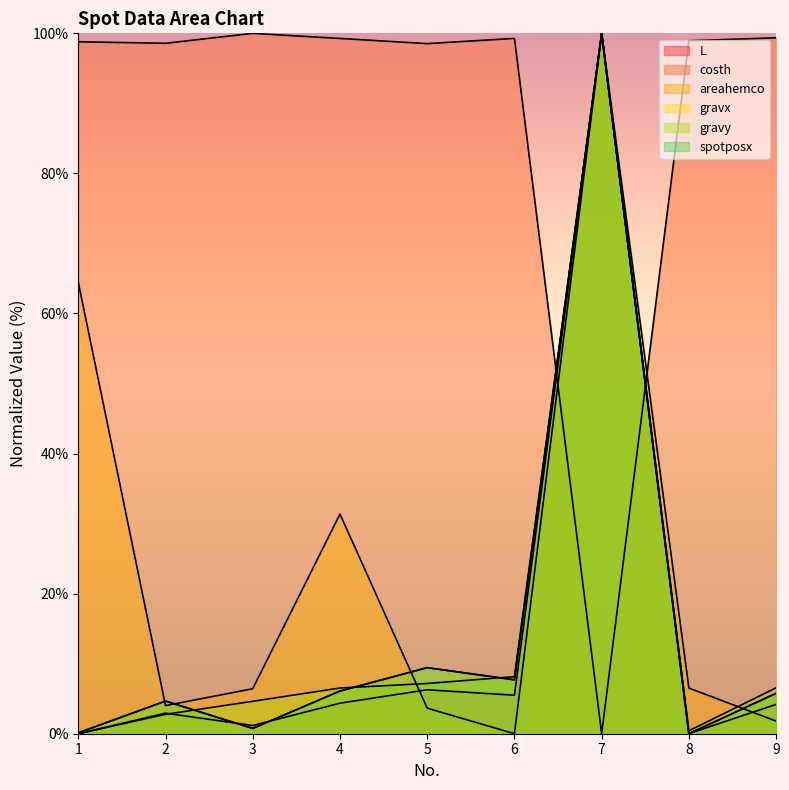

Between 8 and 7, which is larger?

7